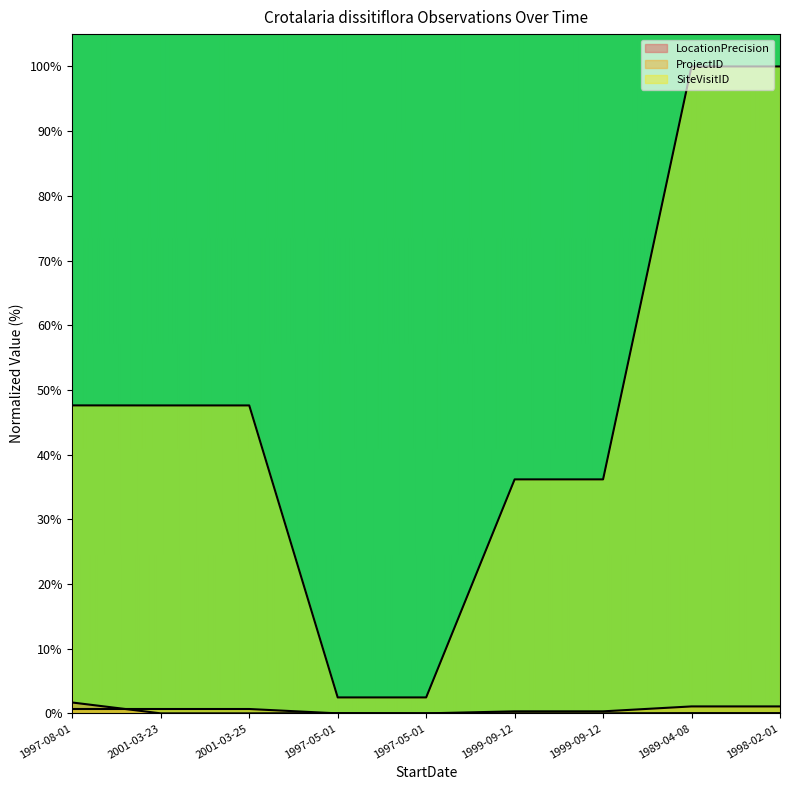

Reading right to left, extract all data points from this chart.

LocationPrecision: 0.0	0.0	0.0	0.0	0.0	0.0	0.0	0.0	1.7
ProjectID: 1.1	1.1	0.3	0.3	0.0	0.0	0.7	0.7	0.7
SiteVisitID: 100.0	100.0	36.2	36.2	2.5	2.5	47.6	47.6	47.6